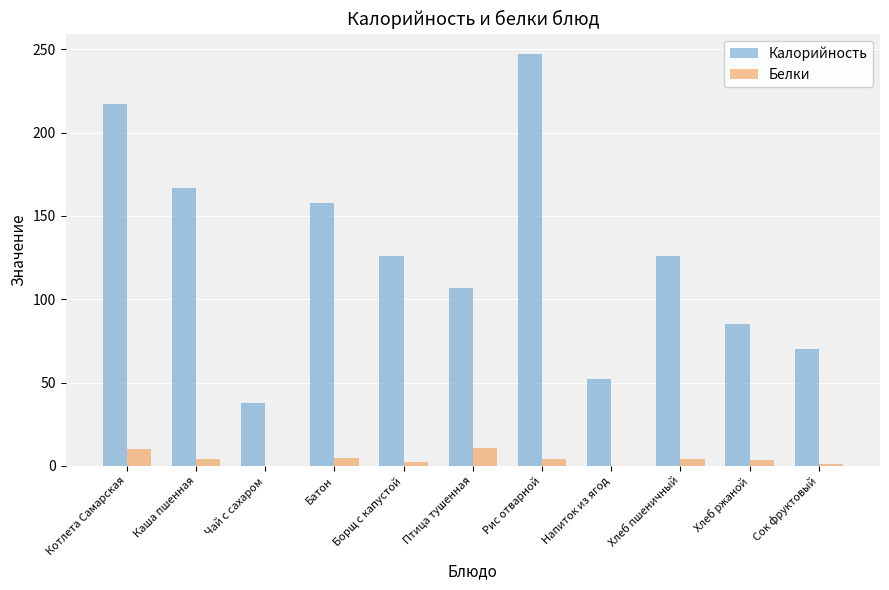

At which label does Белки first exceed 4?

Котлета Самарская